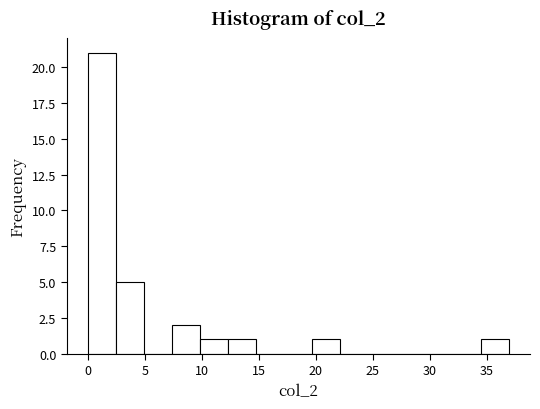

How tall is the bar that spans 0.0 to 2.5 on the x-axis? Neither the bar edges nor the heights are printed on the chart, so give them approximately, as read against the axes.

21